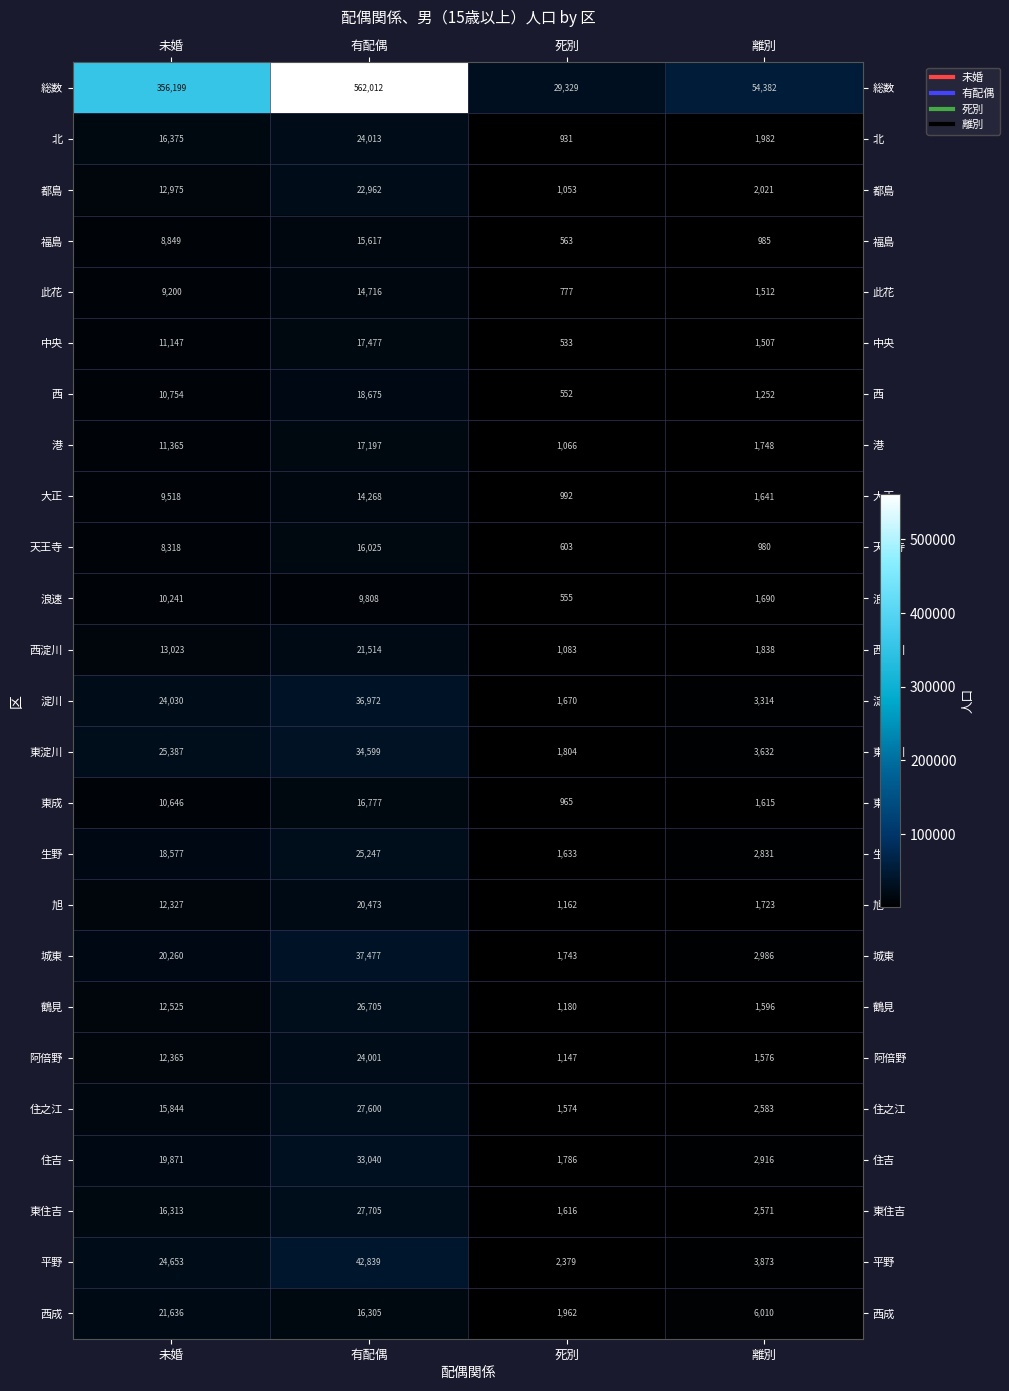

How many series are shown in this chart?

25